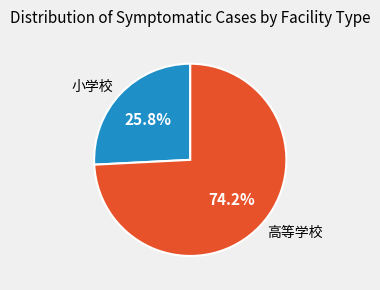

Which slice represents more than half of the pie?

高等学校